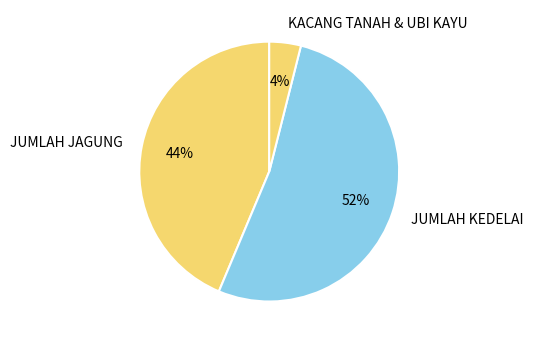

Between JUMLAH JAGUNG and JUMLAH KEDELAI, which is larger?

JUMLAH KEDELAI